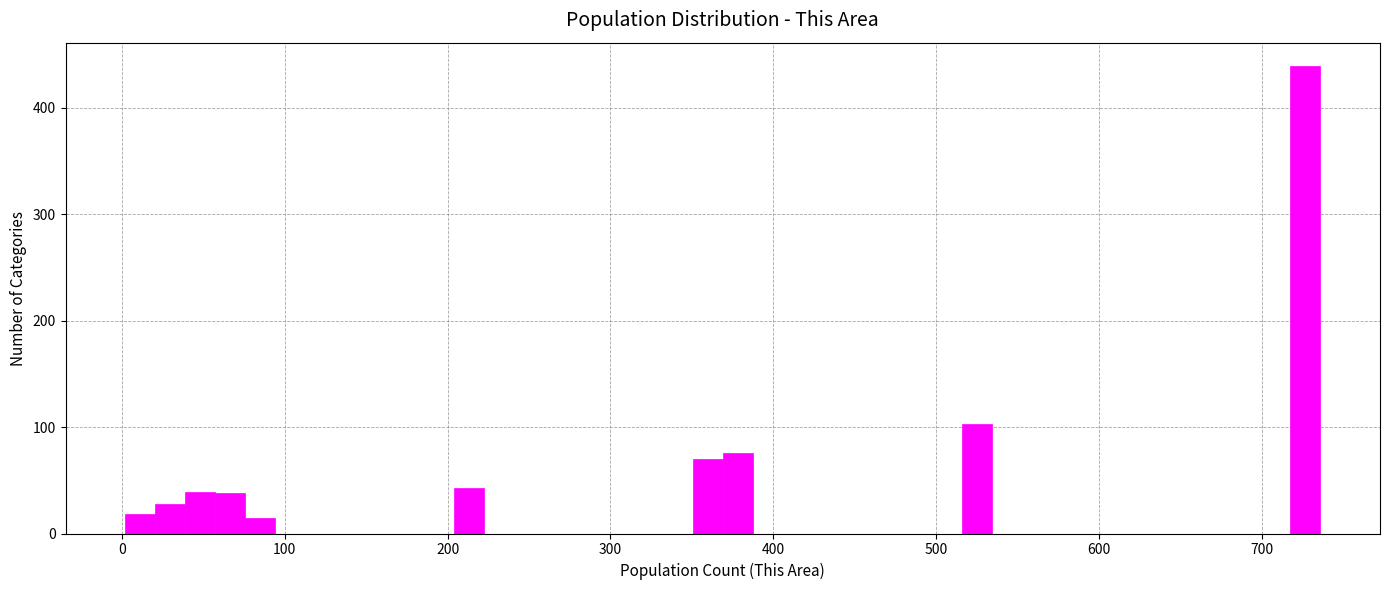

Around what value on the x-axis is the tallest bar? Give the approximate position of its centre, as read against the axis.

730